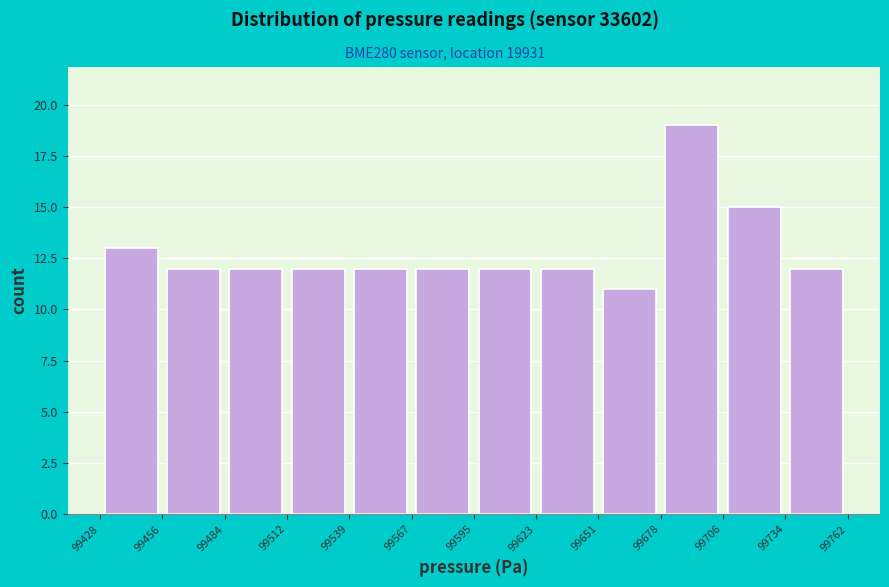

Reading left to right, list every bar in this chart as the range it spans on the x-axis followed by its height. The values are not printed on the chart, so give them approximately, as read against the axis.

99428 to 99456: 13
99456 to 99484: 12
99484 to 99512: 12
99512 to 99539: 12
99539 to 99567: 12
99567 to 99595: 12
99595 to 99623: 12
99623 to 99651: 12
99651 to 99678: 11
99678 to 99706: 19
99706 to 99734: 15
99734 to 99762: 12